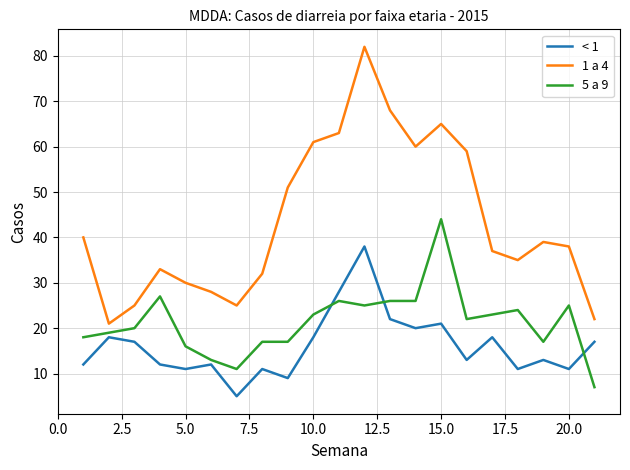

What is the difference between the maximum and minimum values in the 1 a 4 series?

61